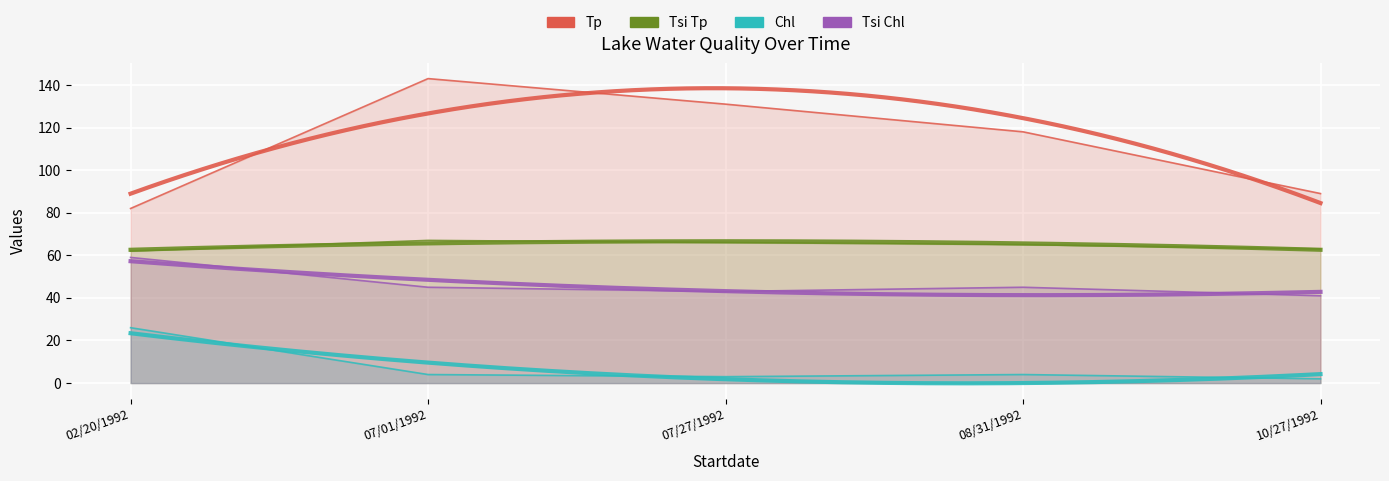

What is the sum of the Tsi Tp values at 07/27/1992 and 10/27/1992?

129